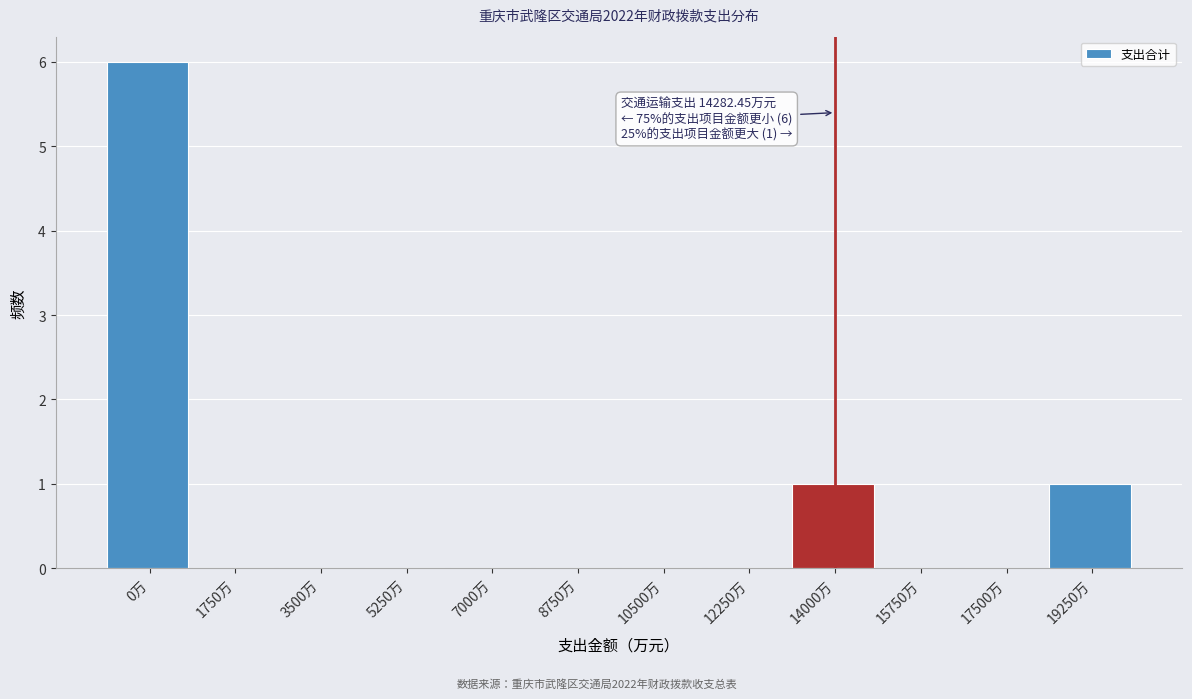

Reading left to right, extract all data points from this chart.

0万=6	1750万=0	3500万=0	5250万=0	7000万=0	8750万=0	10500万=0	12250万=0	14000万=1	15750万=0	17500万=0	19250万=1